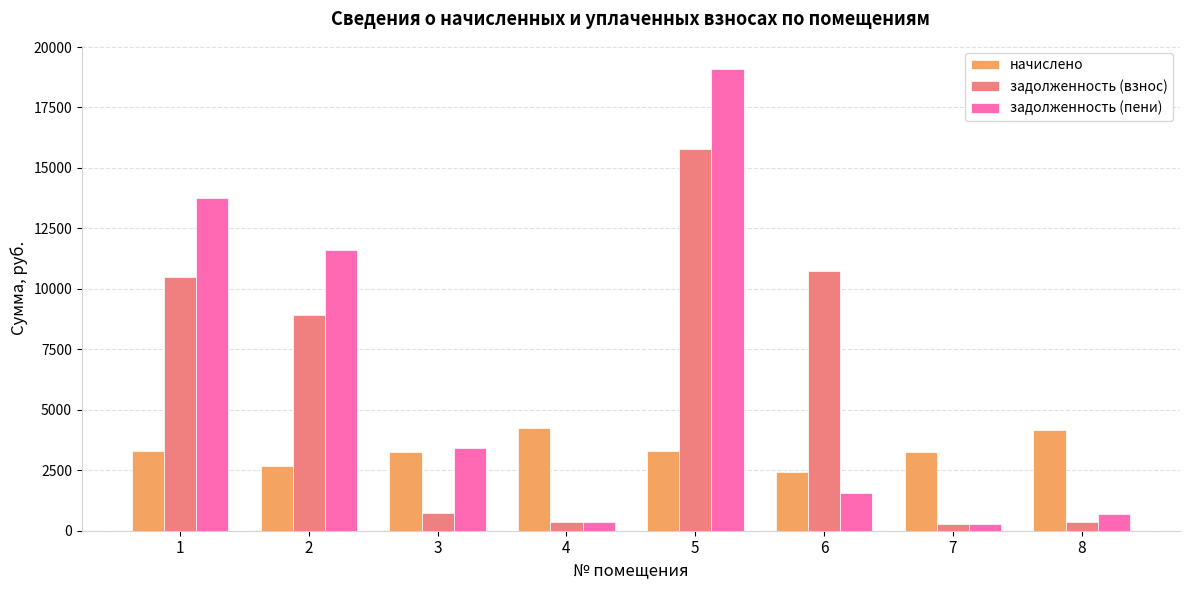

At 6, list the series in order from smallest to largest.

задолженность (пени), начислено, задолженность (взнос)